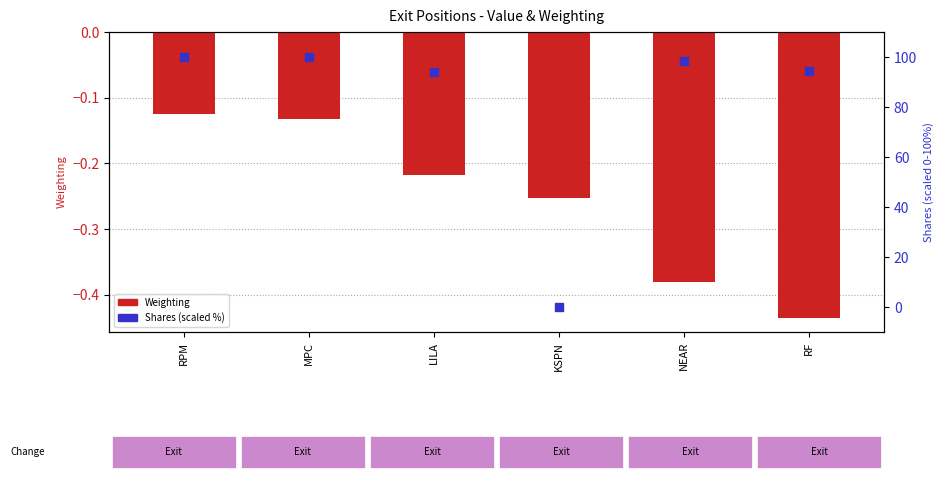

Is the value of Weighting at LILA greater than the value of Shares (scaled %) at RPM?

No